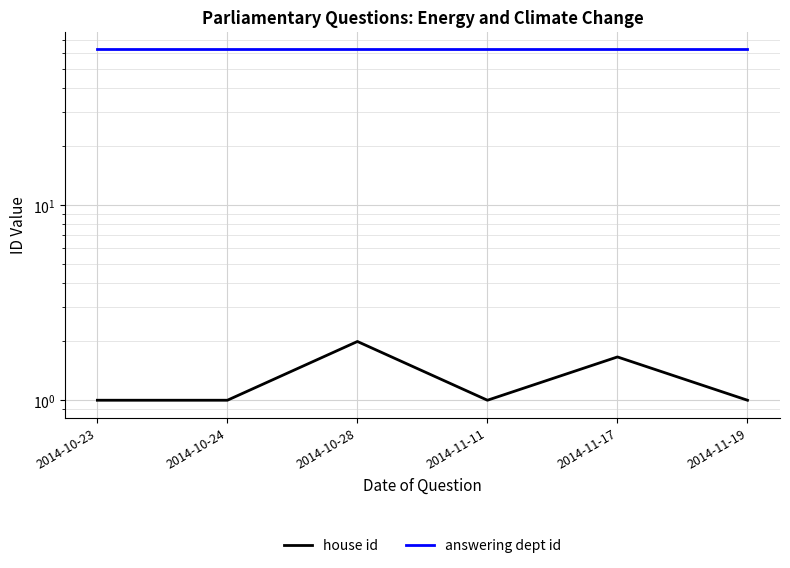

How many data points does each series have?

6